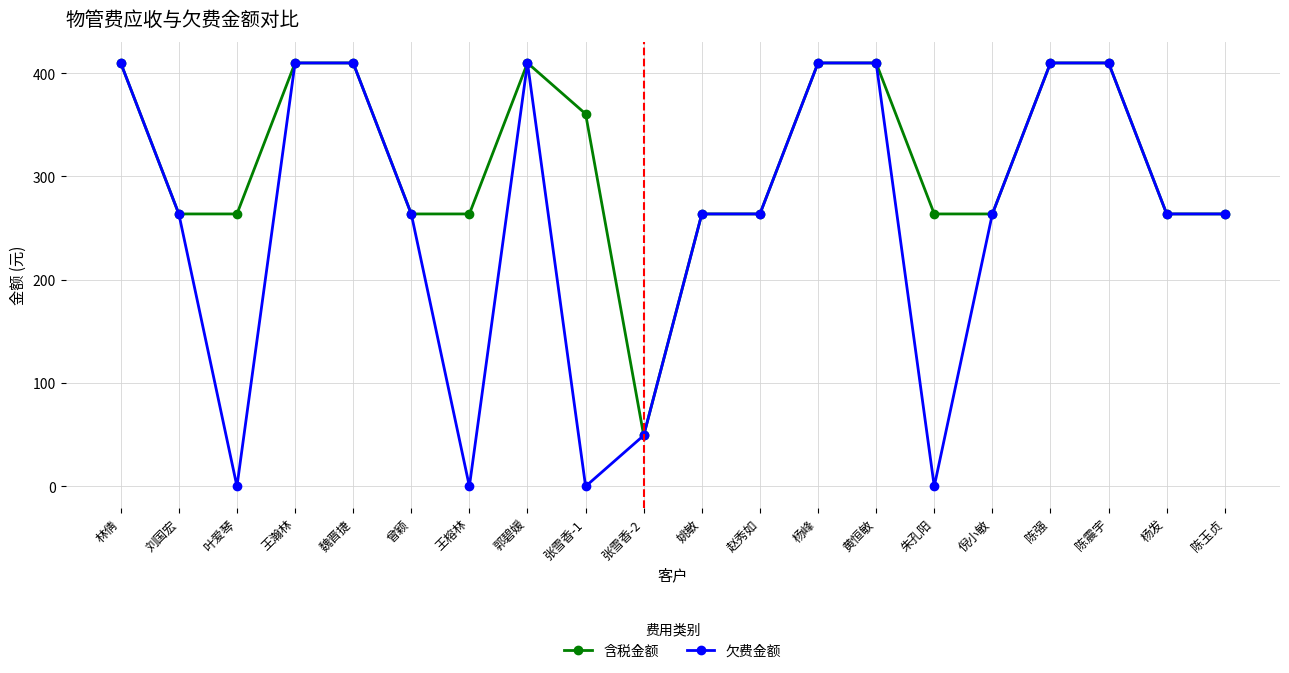

Reading right to left, transcribe all the data shown in this chart.

含税金额: 263.7	263.7	409.9	409.9	263.7	263.7	409.9	409.9	263.7	263.7	49.3	360.6	409.9	263.7	263.7	409.9	409.9	263.7	263.7	409.9
欠费金额: 263.7	263.7	409.9	409.9	263.7	0.0	409.9	409.9	263.7	263.7	49.3	0.0	409.9	0.0	263.7	409.9	409.9	0.0	263.7	409.9